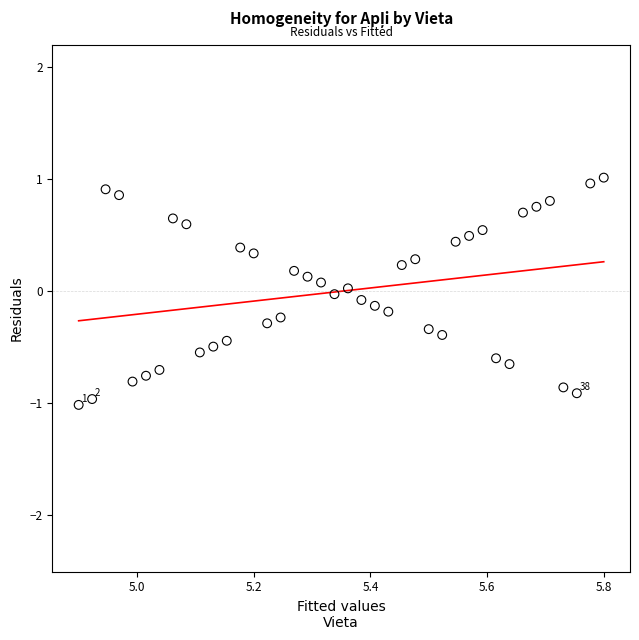

What is the range of Y values (max minus min)?

2.0